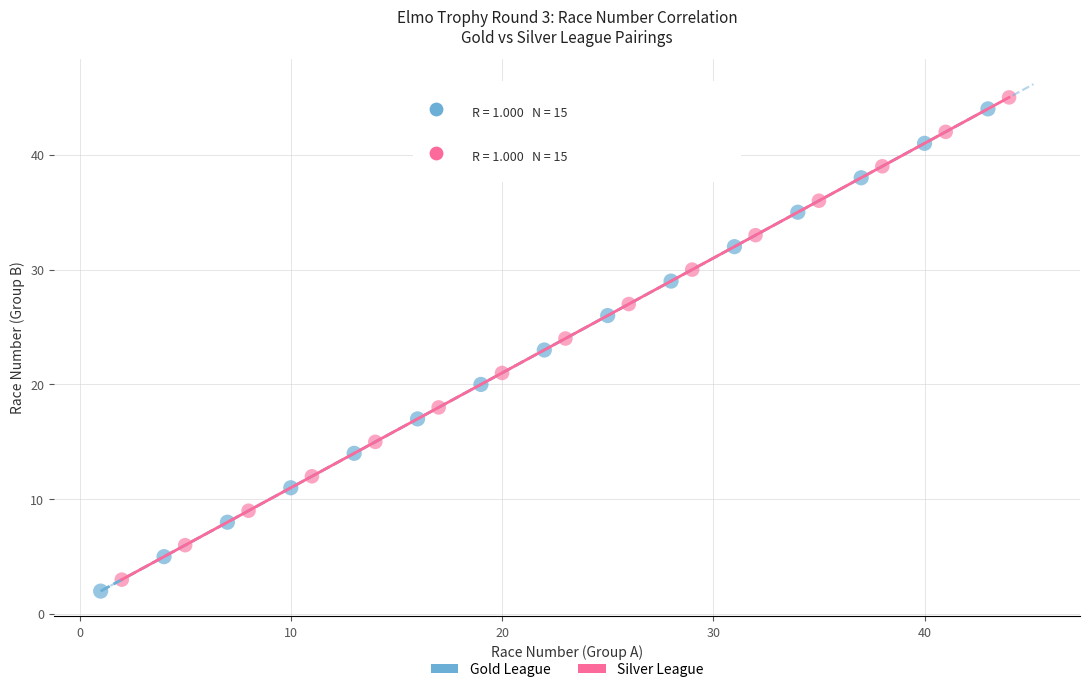

Which series reaches the minimum Y coordinate?

Gold League